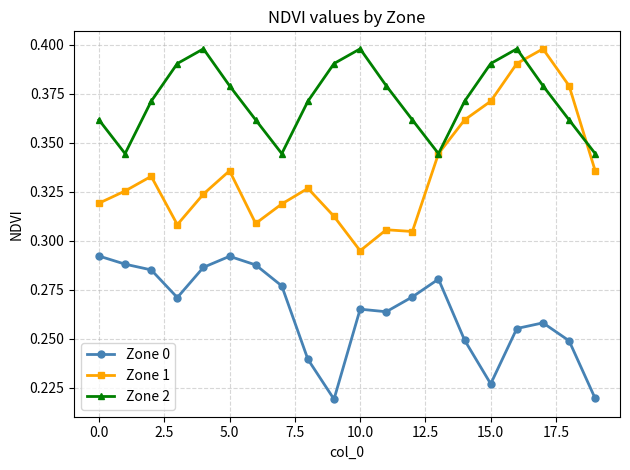

True or false: Zone 0 and Zone 2 intersect in this chart.

False